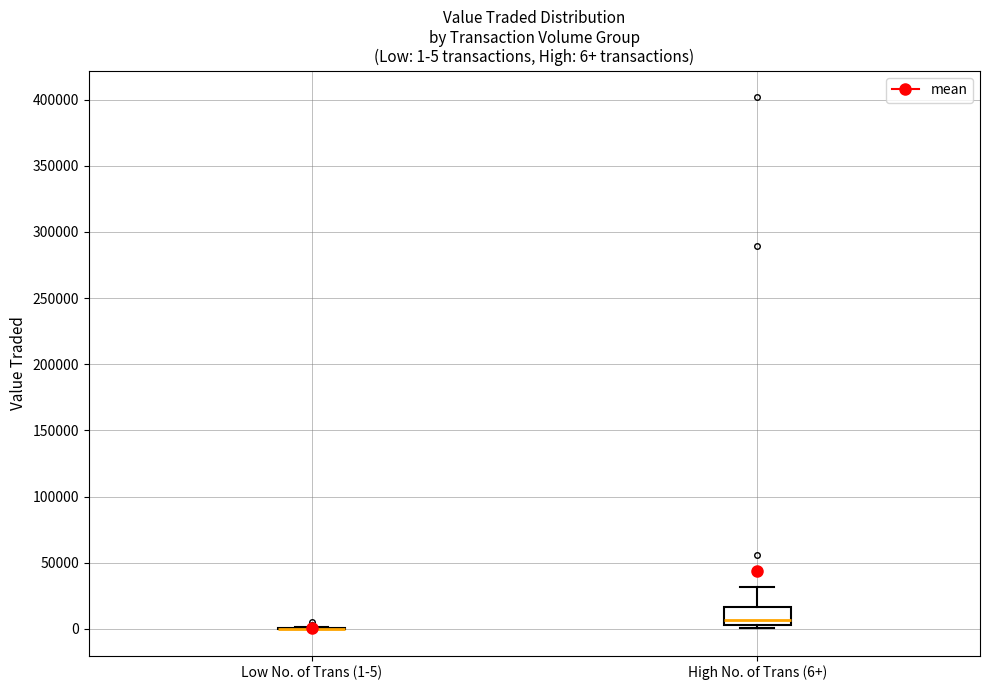

Which box is the tallest, from its lower edge to its upper edge?

High No. of Trans (6+)